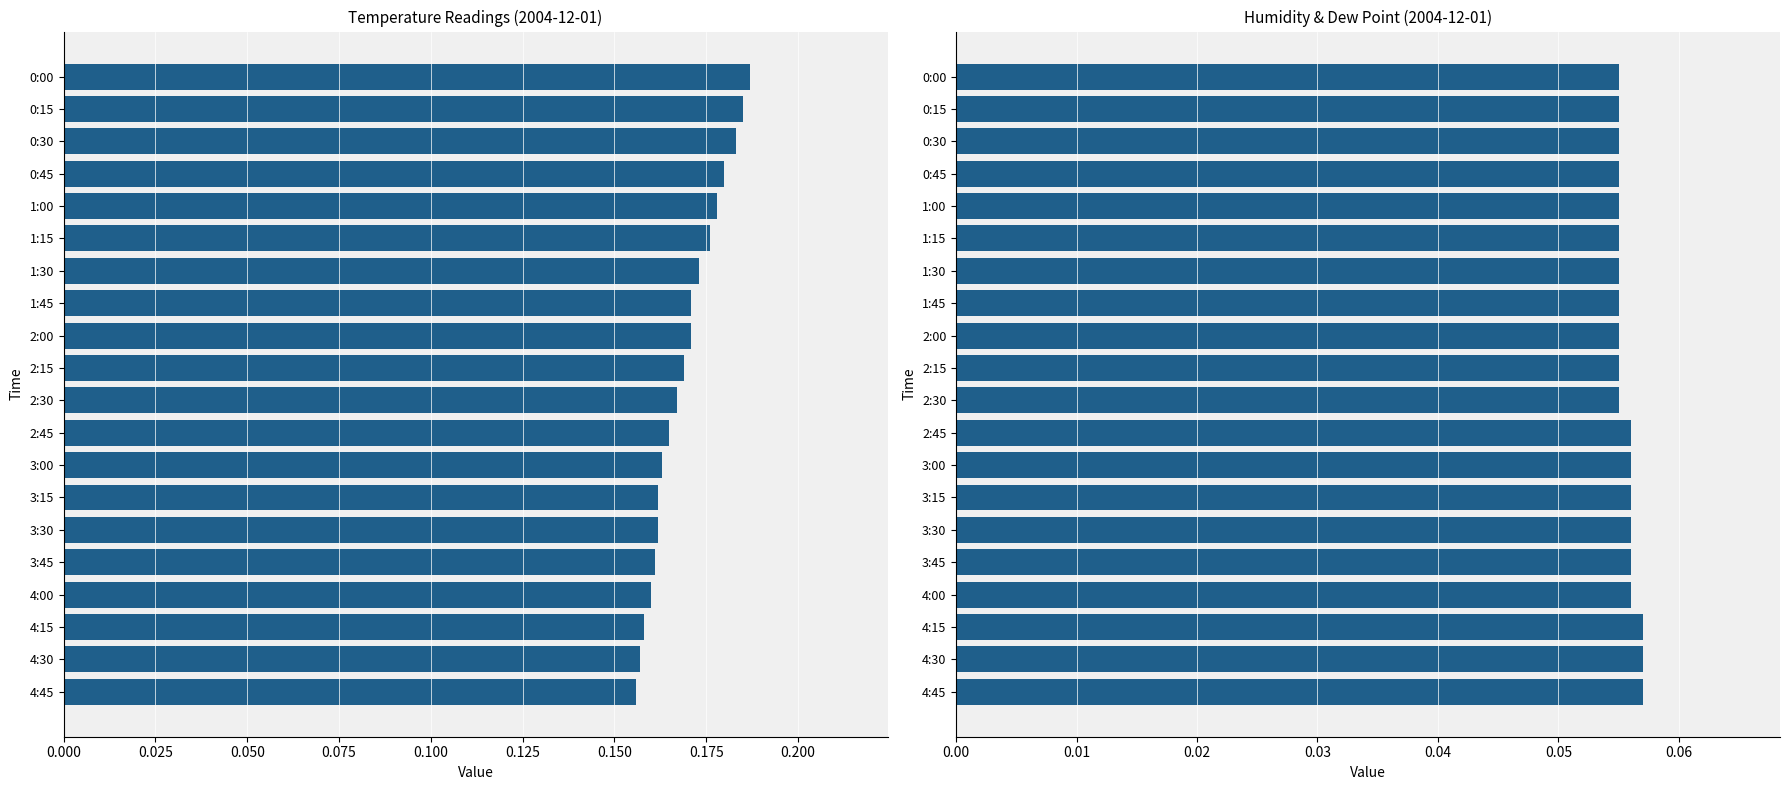

How many bars are there in total?

40